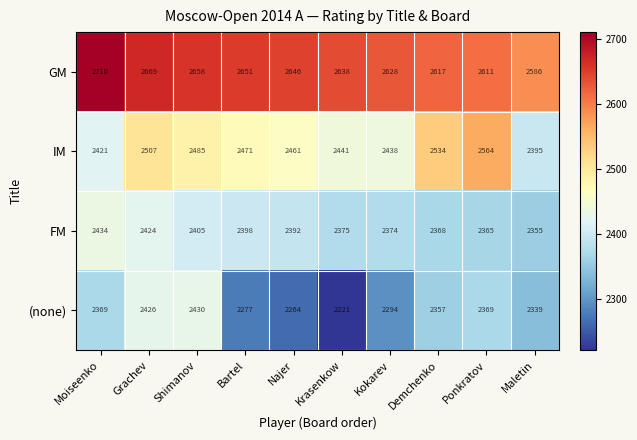

At which category is the sum across all series the highest?

Grachev